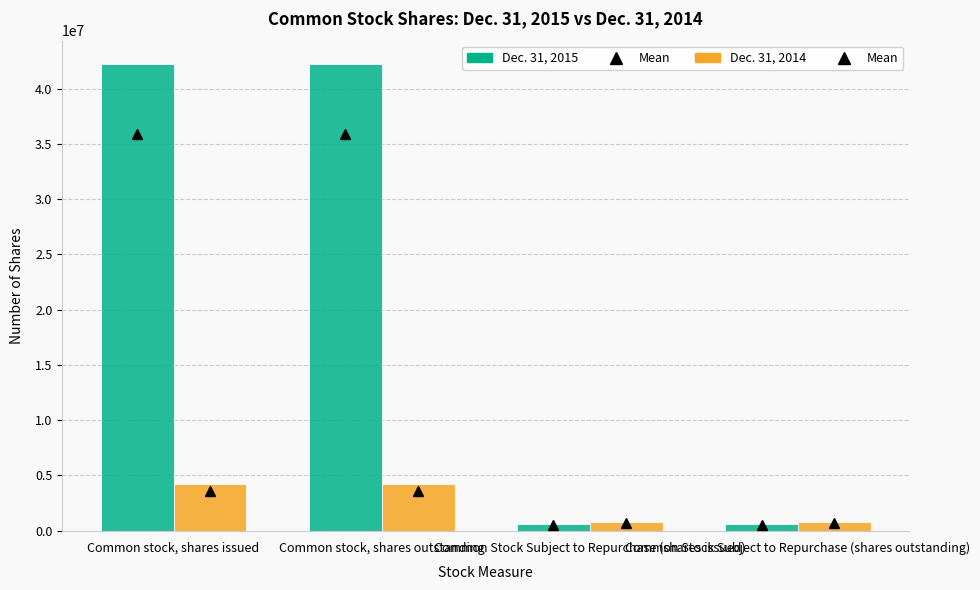

Which series has the largest total across all categories?

Dec. 31, 2015